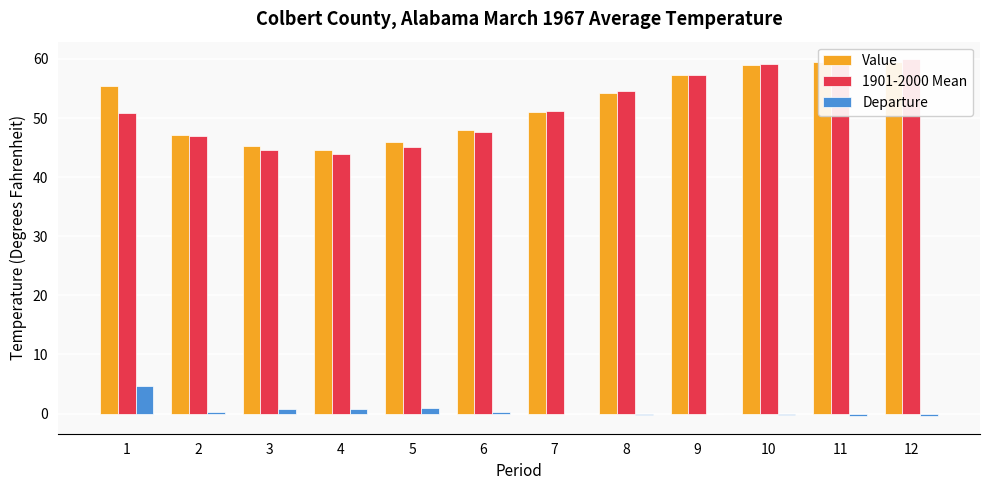

Are the bars horizontal?

No